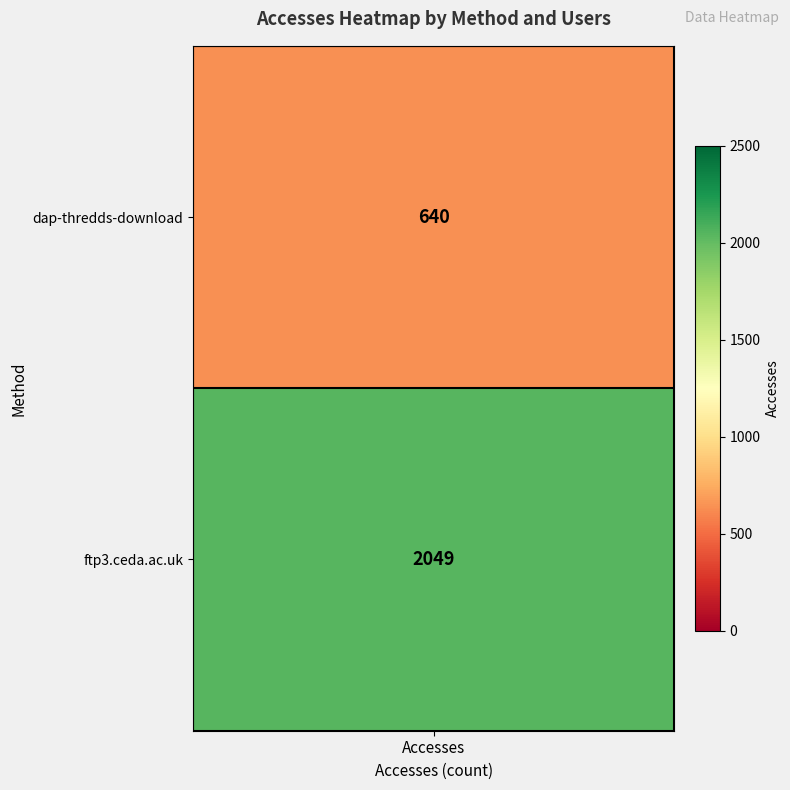

What is the maximum value shown in the chart?

2049